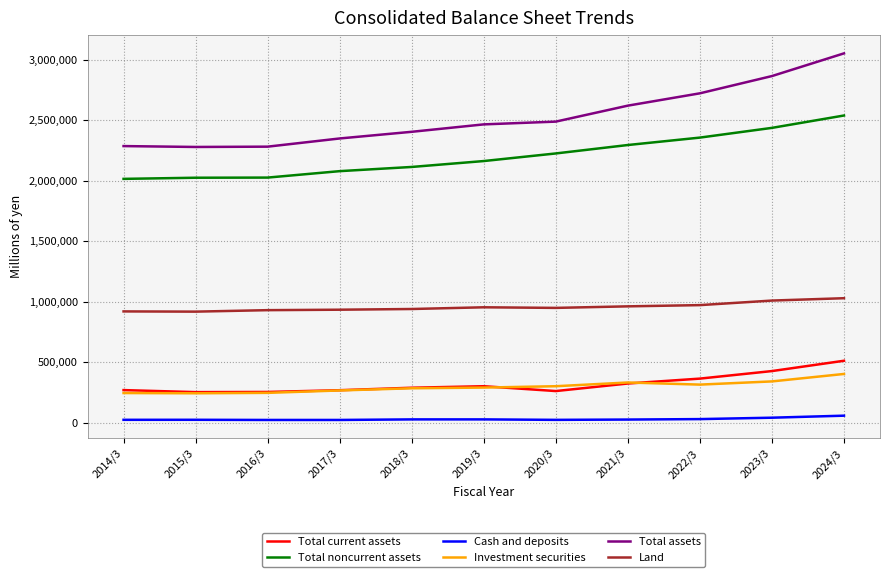

At which category is the sum across all series the highest?

2024/3